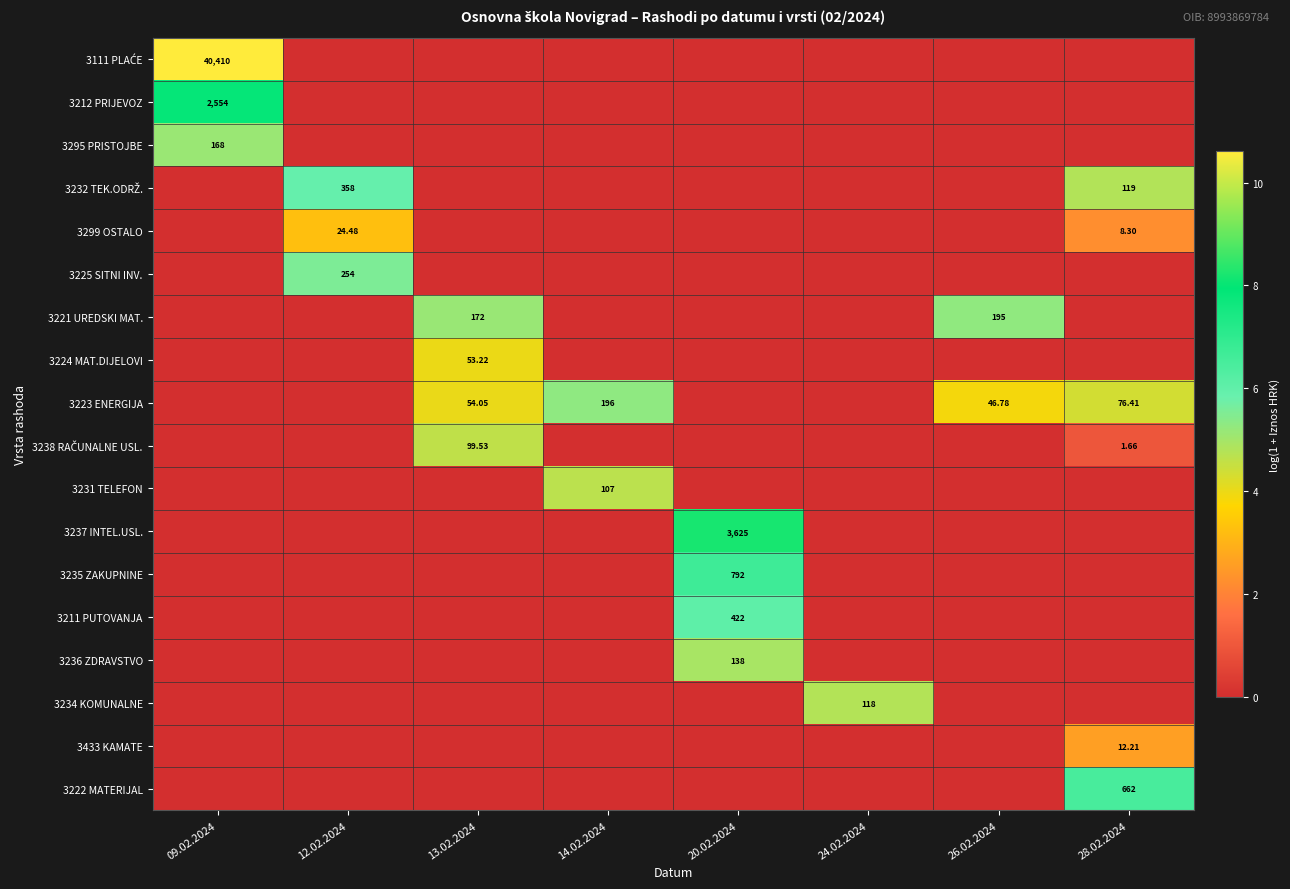

Between 13.02.2024 and 14.02.2024, which series saw the biggest shift?

3221 UREDSKI MAT.